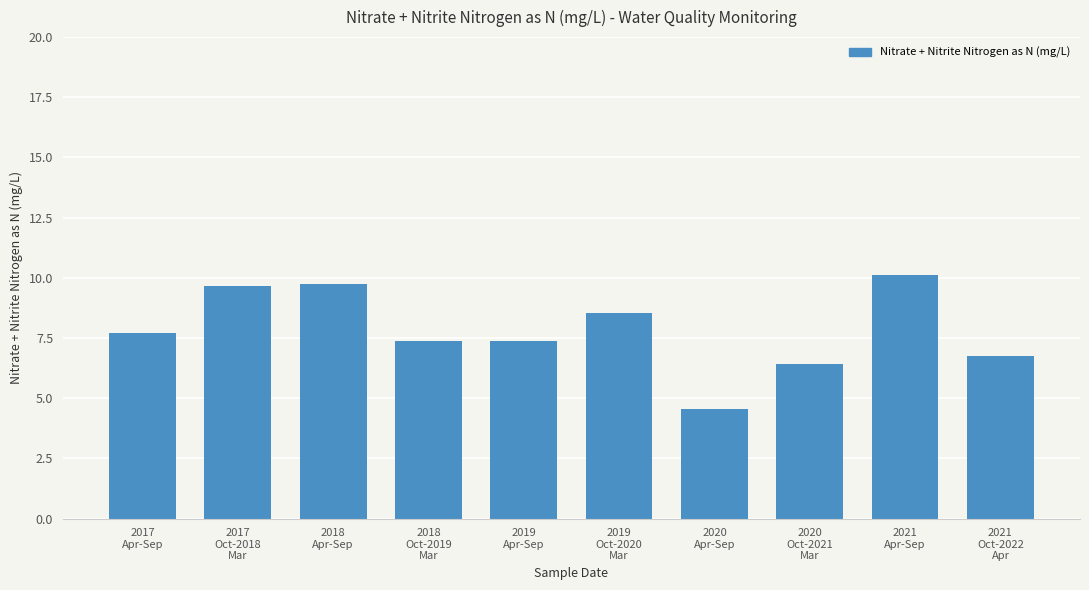

Approximately how many times larger is the value at 2017
Apr-Sep compared to 2019
Oct-2020
Mar?

0.9